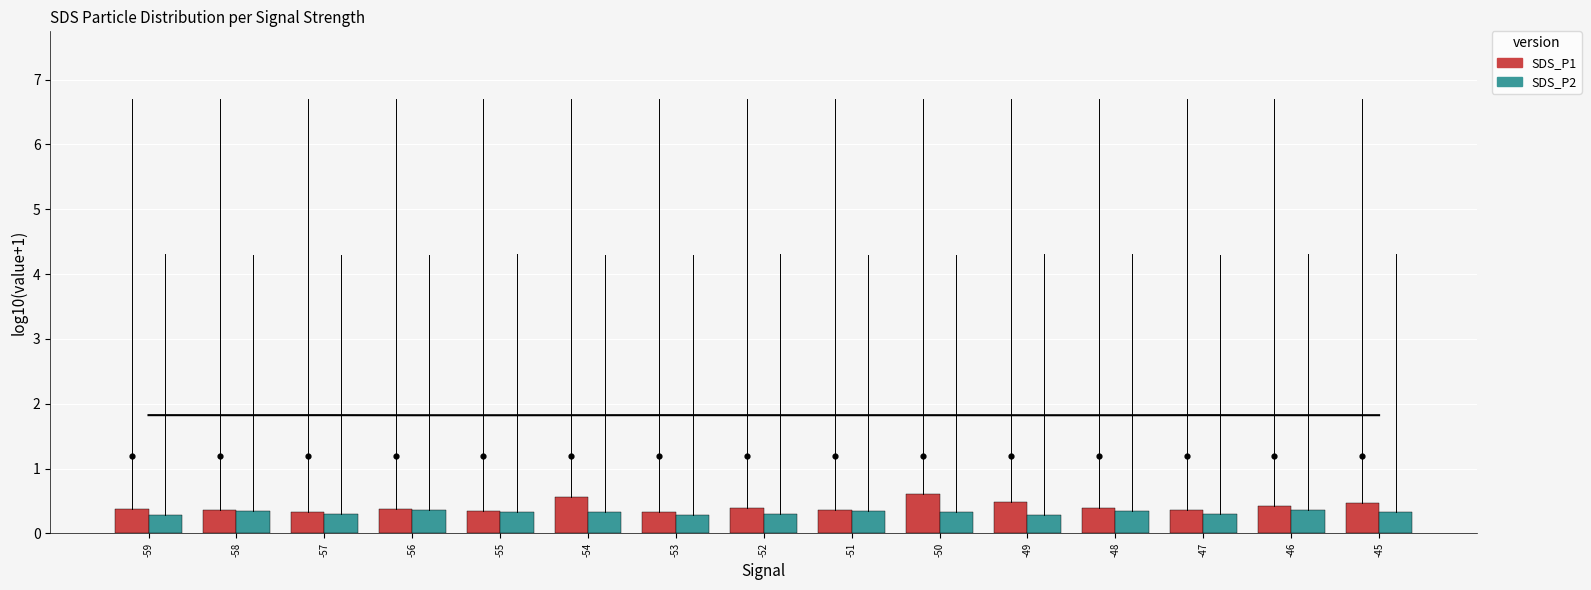

Is the value of SDS_P1 at -59 greater than the value of SDS_P2 at -58?

Yes